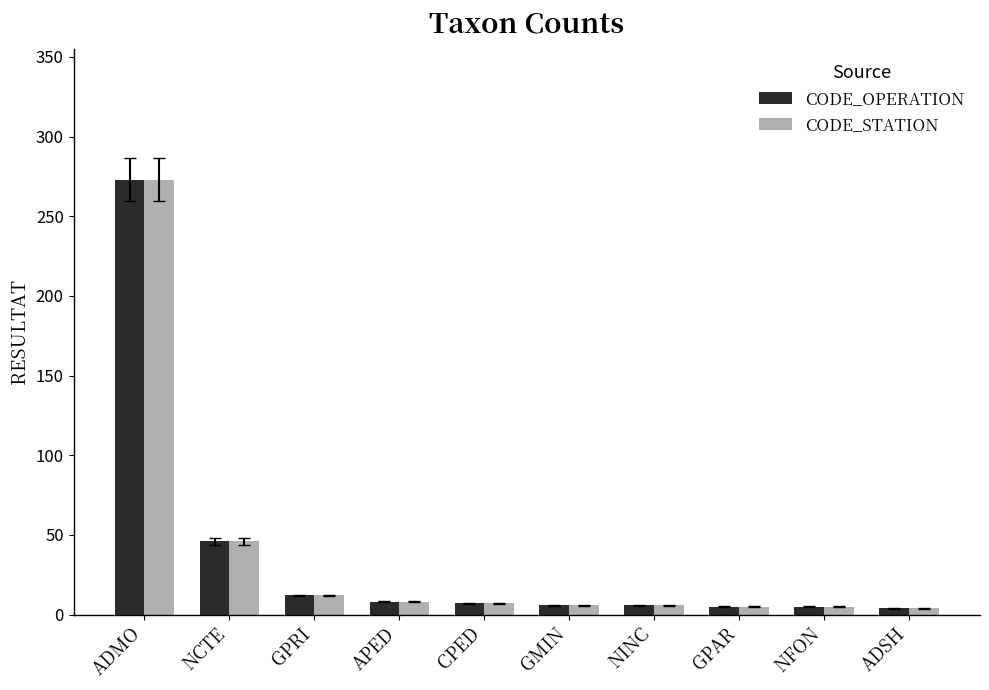

What is the maximum value for CODE_STATION?

273